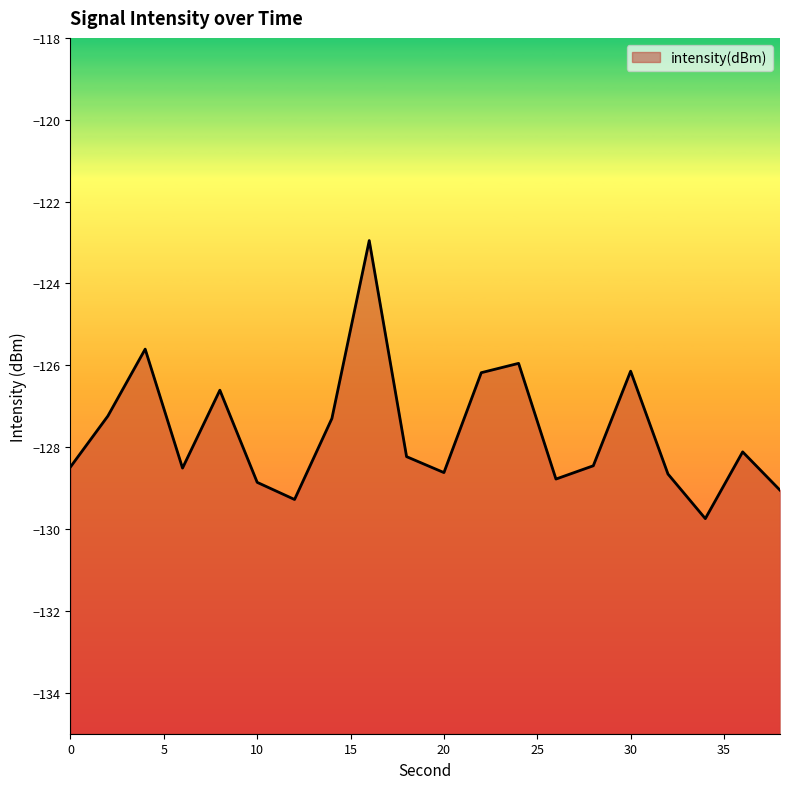

Which label corresponds to the largest value in the chart?

16